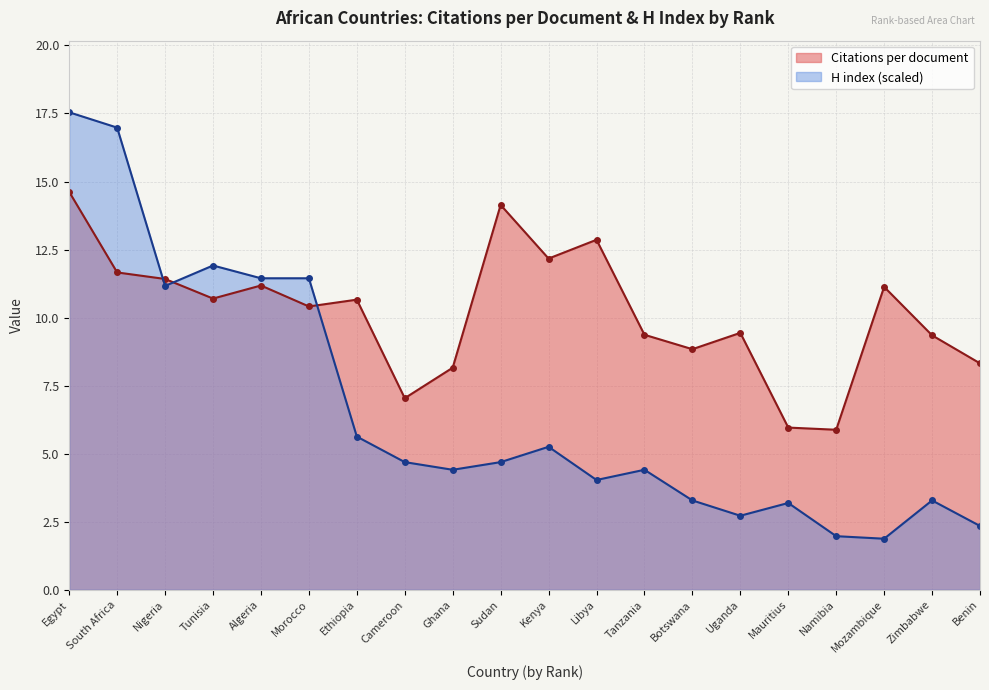

Does the chart have visible grid lines?

Yes